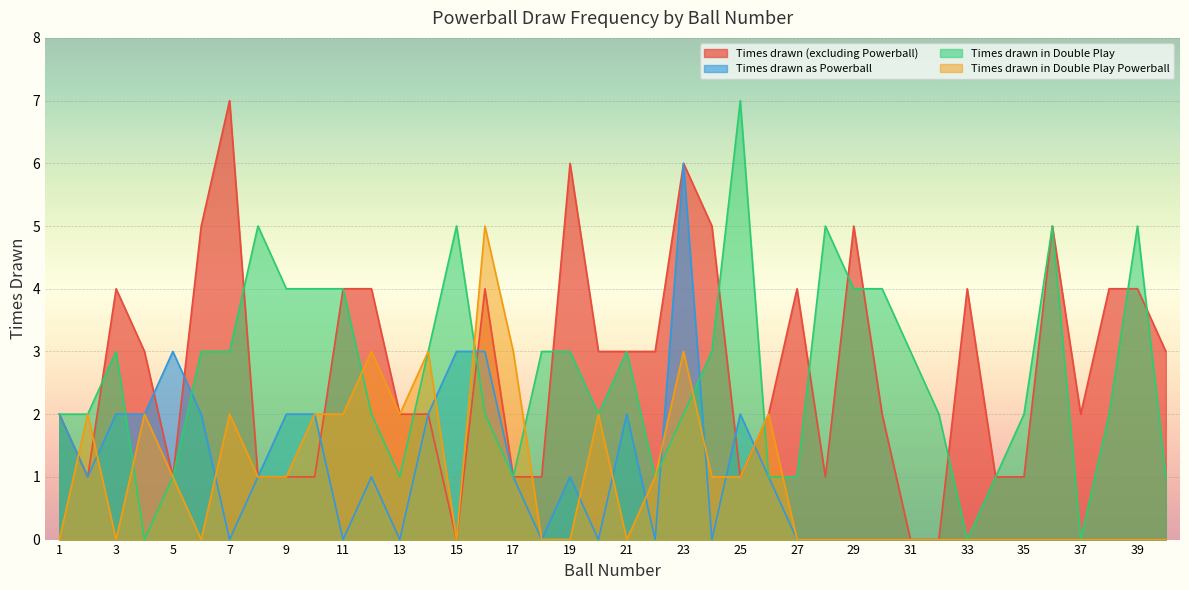

True or false: Times drawn in Double Play Powerball has more than 0 points higher than both neighbors.

True